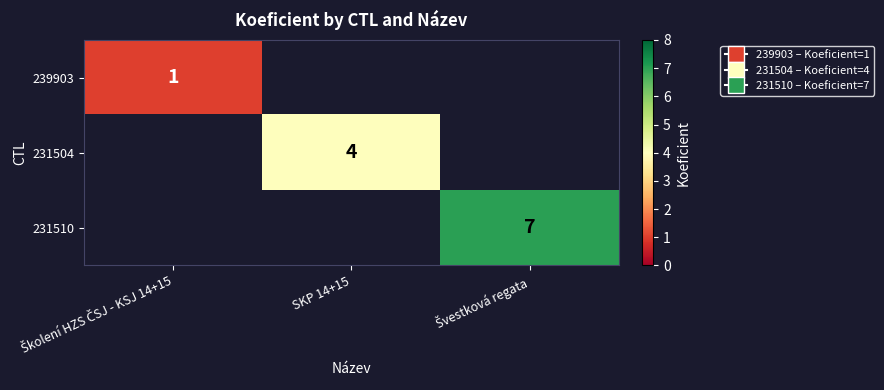

Is it true that 231504 equals 4 at SKP 14+15?

True